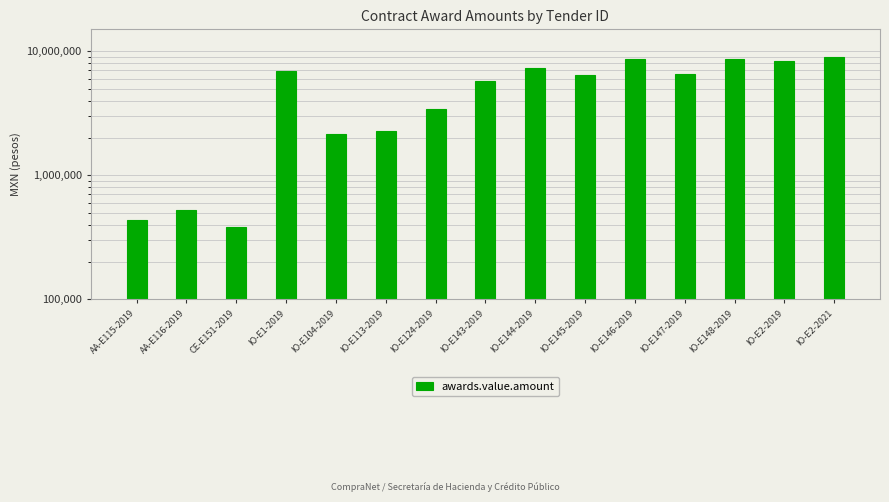

Read the value at IO-E143-2019.

5747906.9